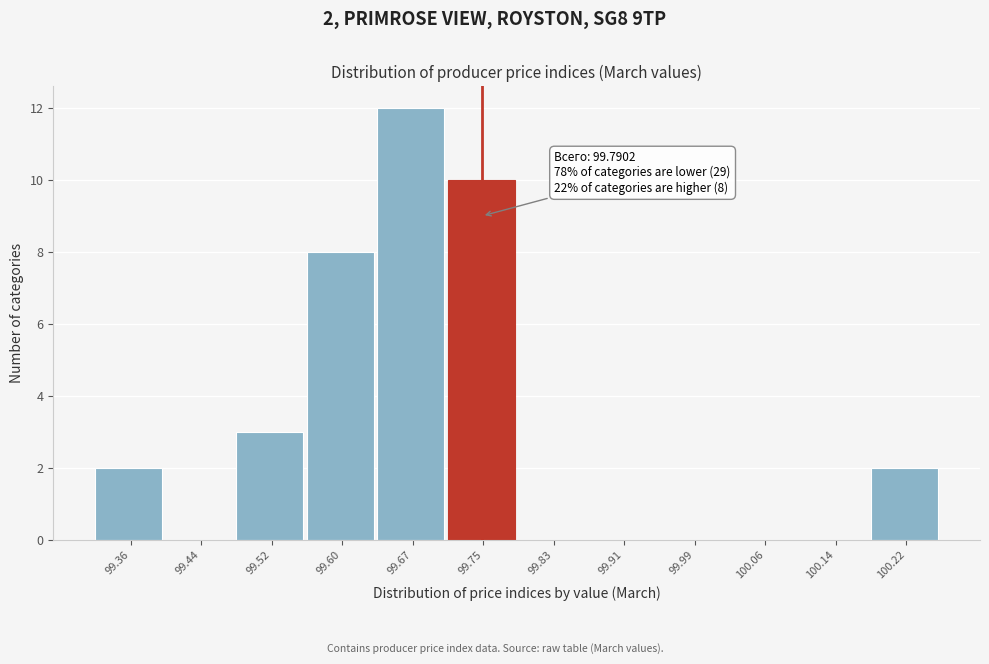

Reading left to right, transcribe all the data shown in this chart.

99.36=2	99.44=0	99.52=3	99.60=8	99.67=12	99.75=10	99.83=0	99.91=0	99.99=0	100.06=0	100.14=0	100.22=2